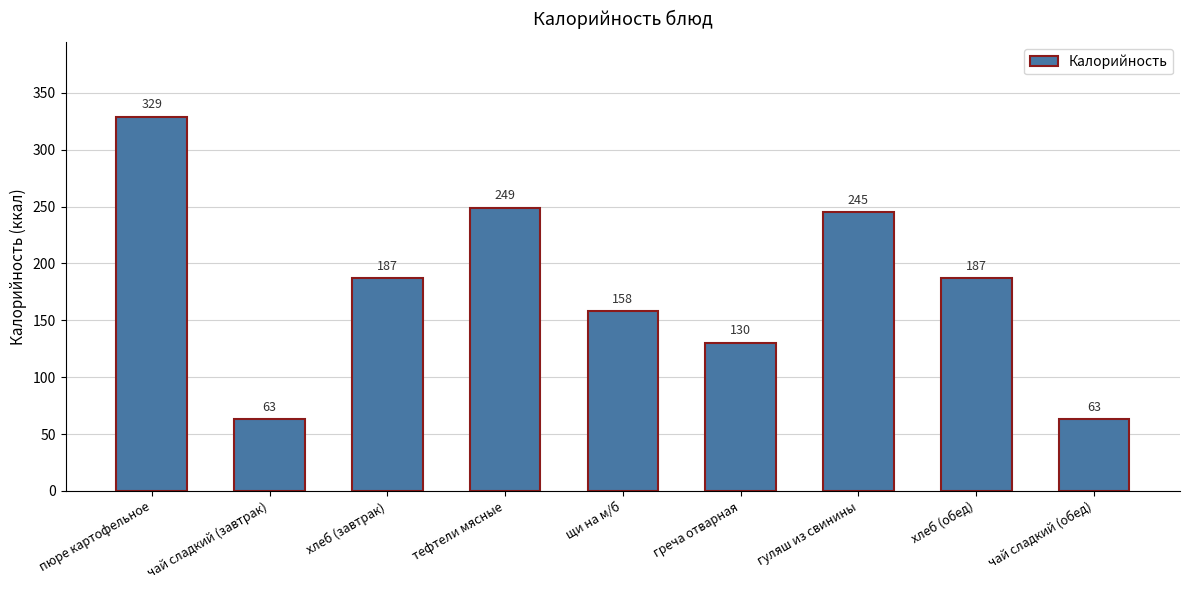

Are the bars horizontal?

No